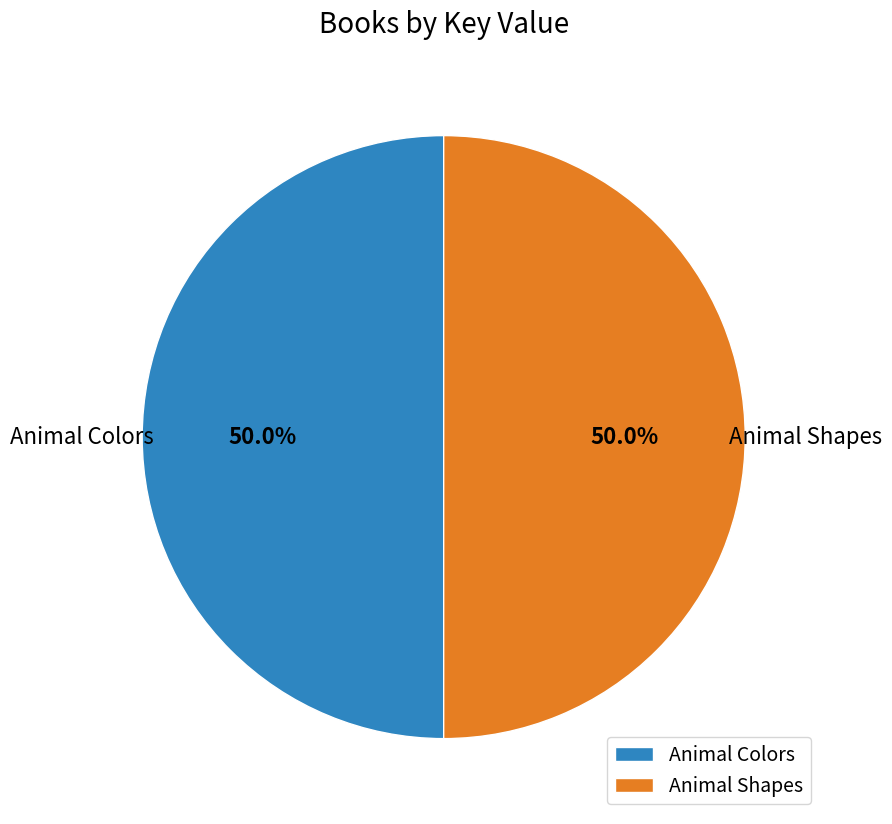

What percentage is the Animal Colors slice, to the nearest percent?

50%